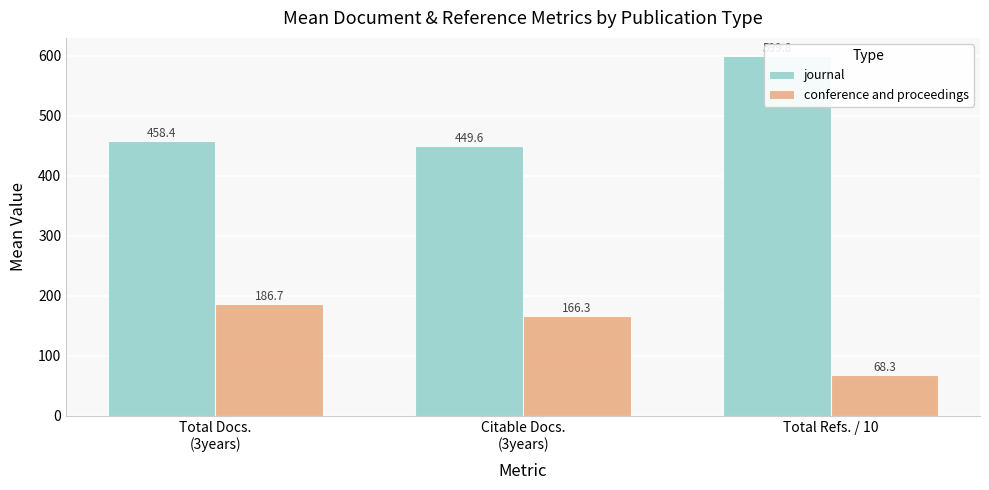

Reading left to right, transcribe all the data shown in this chart.

journal: 458.4	449.6	599.8
conference and proceedings: 186.7	166.3	68.3